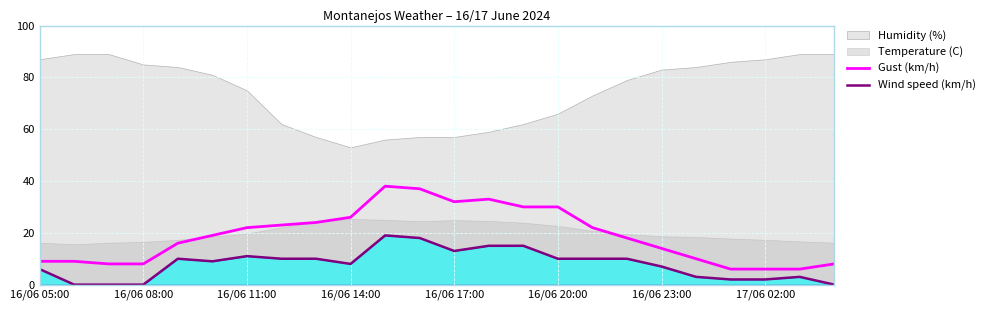

True or false: Gust (km/h) and Wind speed (km/h) cross at least once.

False